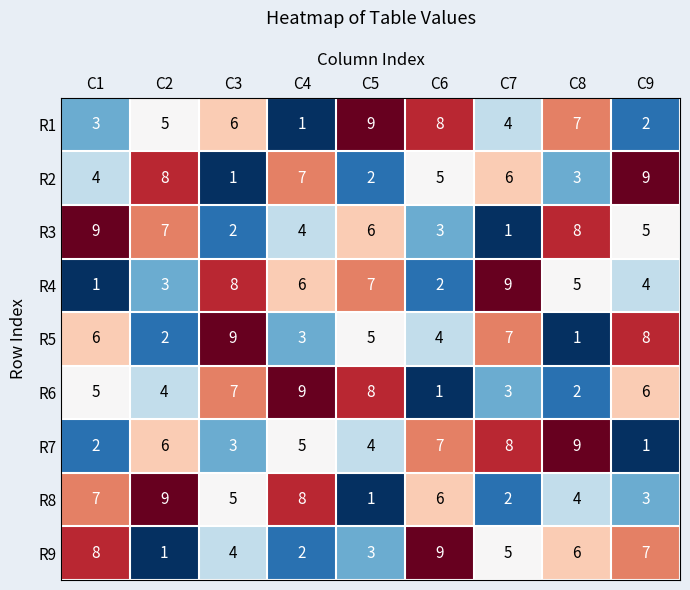

What is the difference between the R2 values at C5 and C4?

5